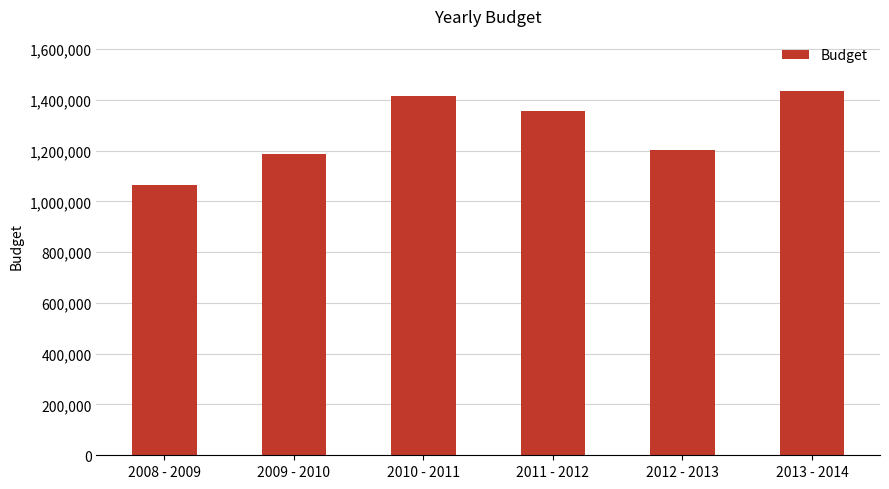

Which category has the lowest value across all series?

2008 - 2009